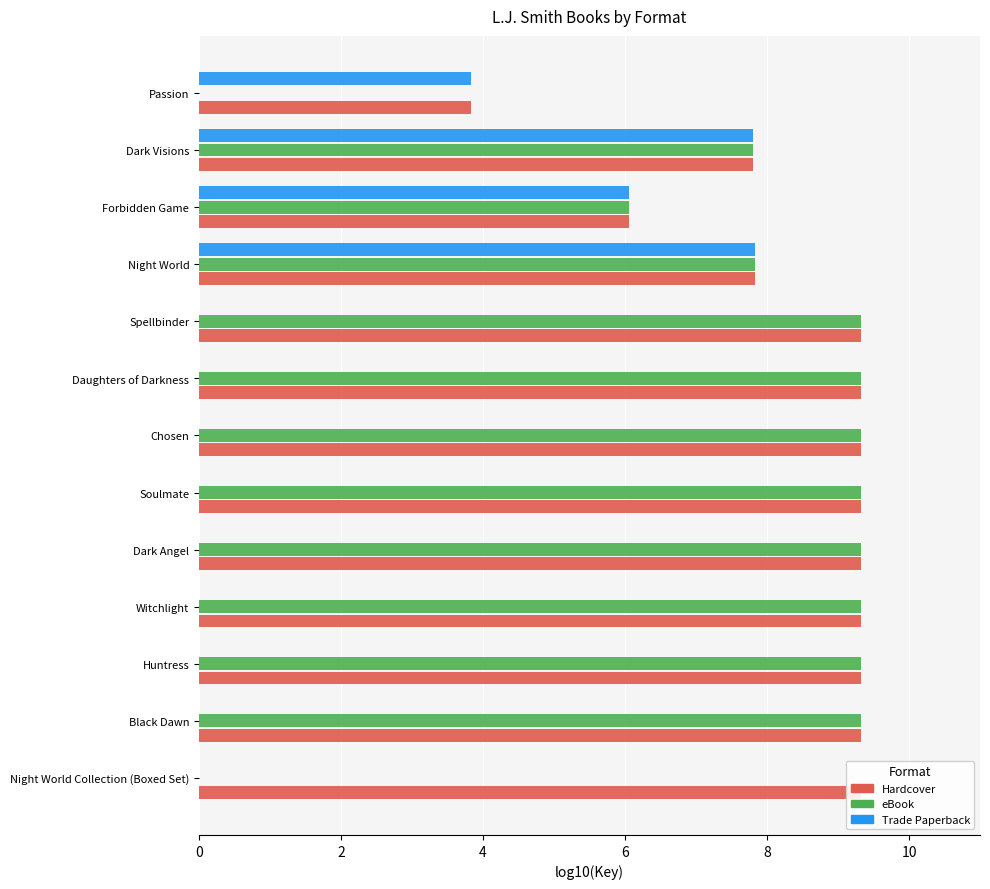

What are all the series names shown in the legend?

Hardcover, eBook, Trade Paperback